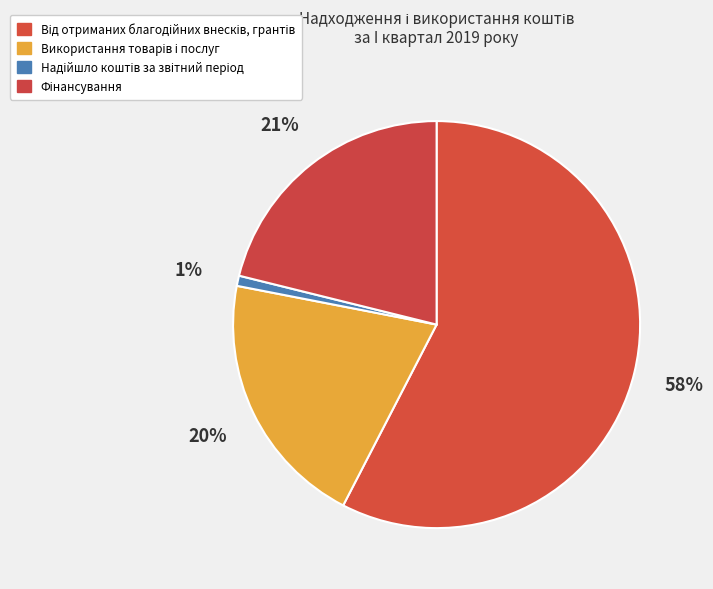

How many segments does this pie chart have?

4